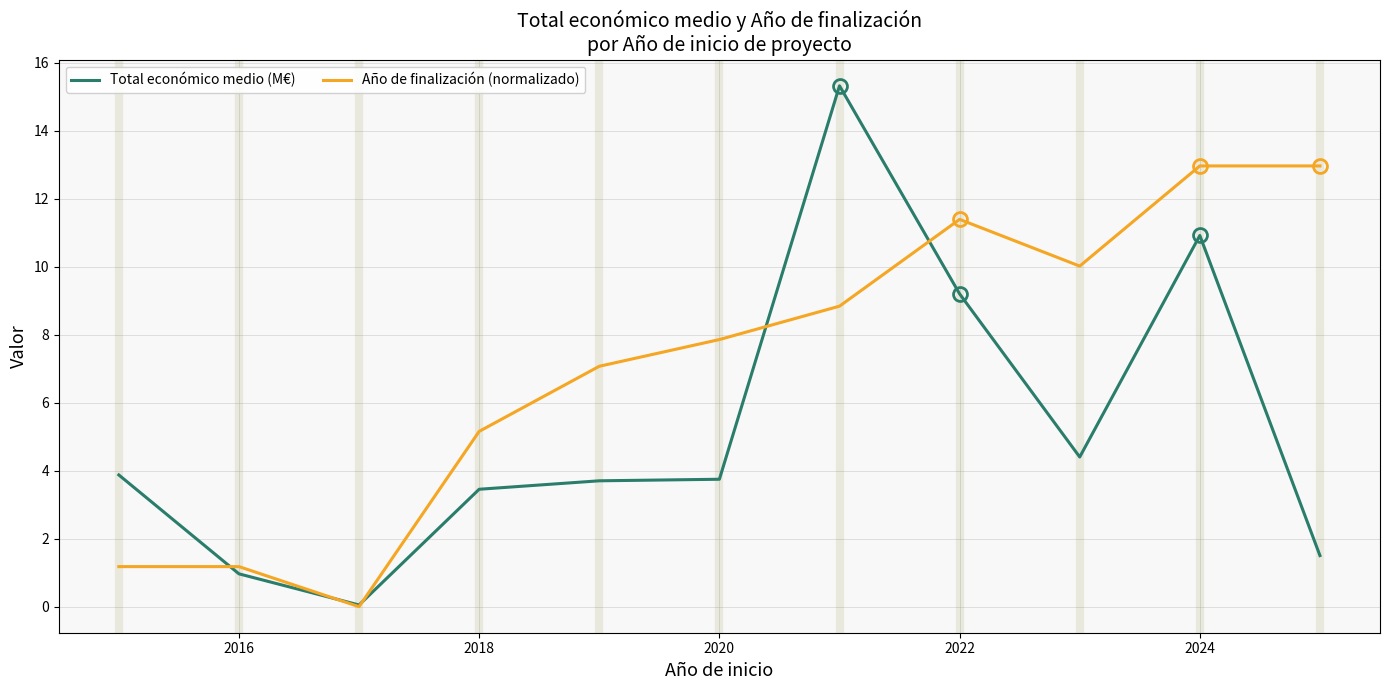

Rank the series by their maximum value, from highest to lowest.

Total económico medio (M€), Año de finalización (normalizado)